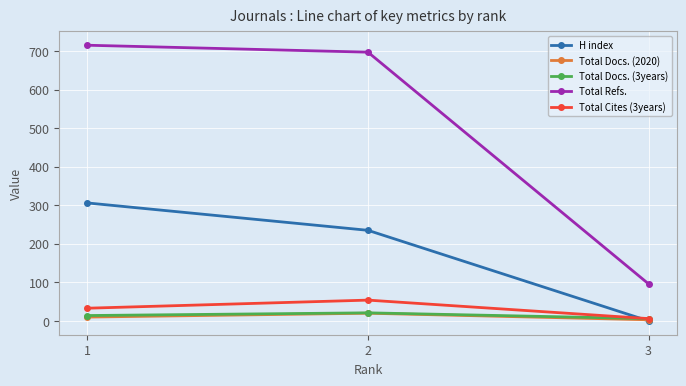

At how many categories does at least one series exceed 286?

2